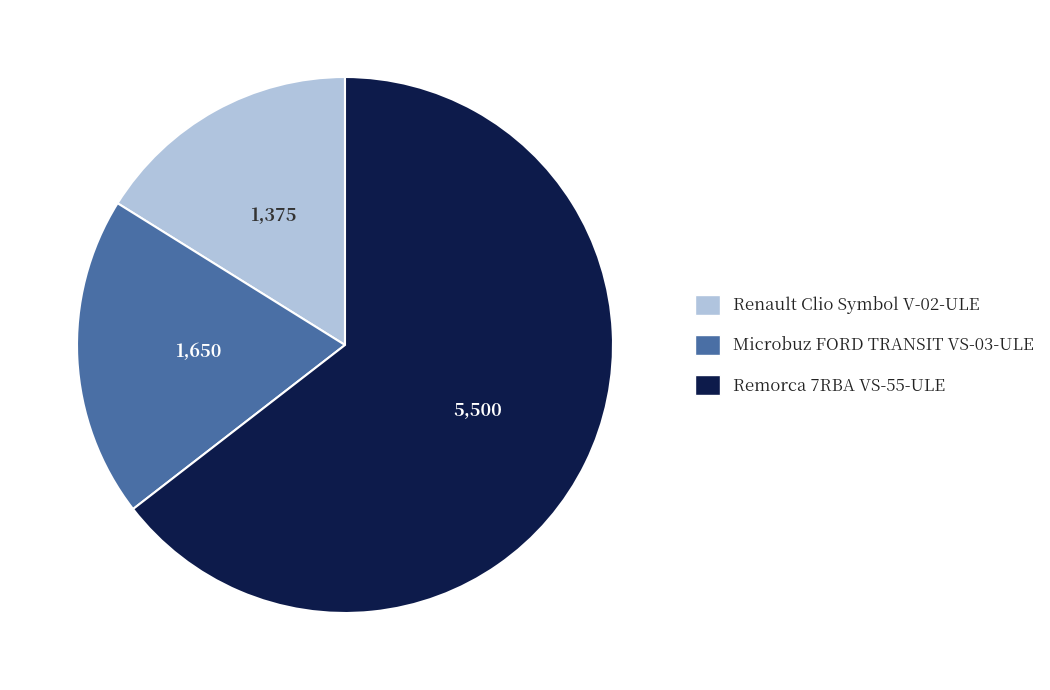

Is it true that Renault Clio Symbol V-02-ULE is 16% of the pie?

True